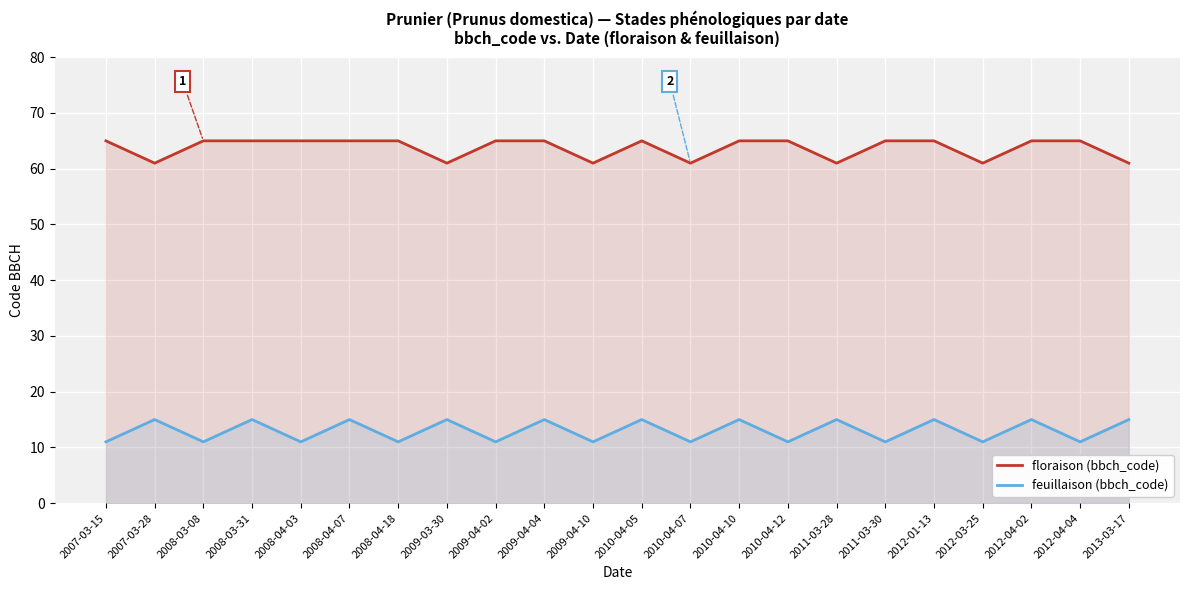

List the series in order of their overall mean, lowest first.

feuillaison (bbch_code), floraison (bbch_code)